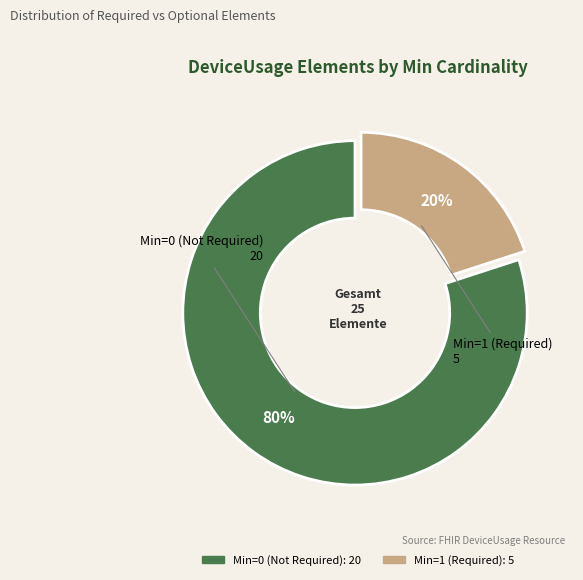

To the nearest percent, what is the average slice percentage?

50%